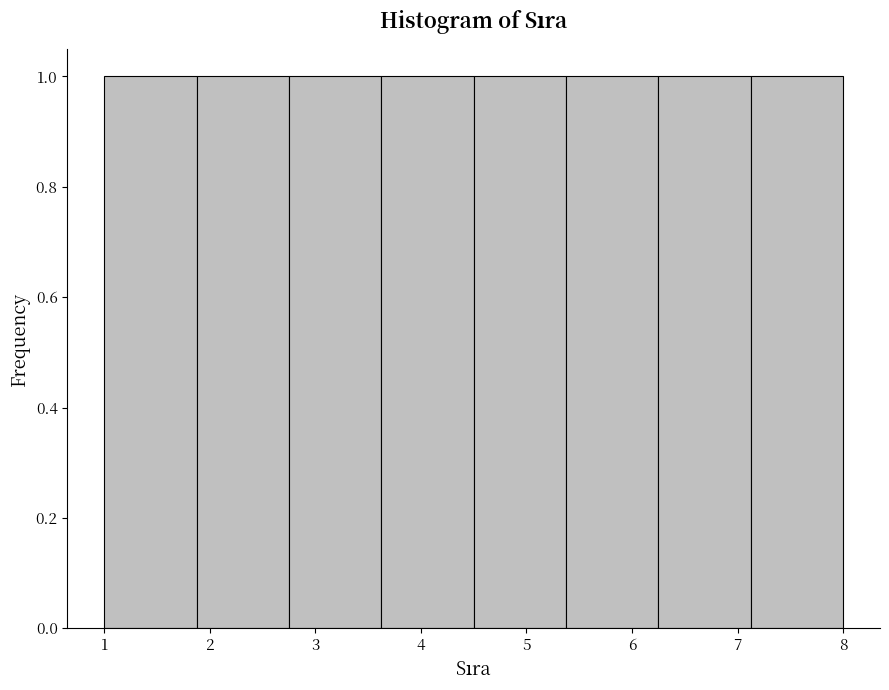

What is the height of the bar covering 6.3 to 7.1 on the x-axis? Neither the bar edges nor the heights are printed on the chart, so give them approximately, as read against the axes.

1